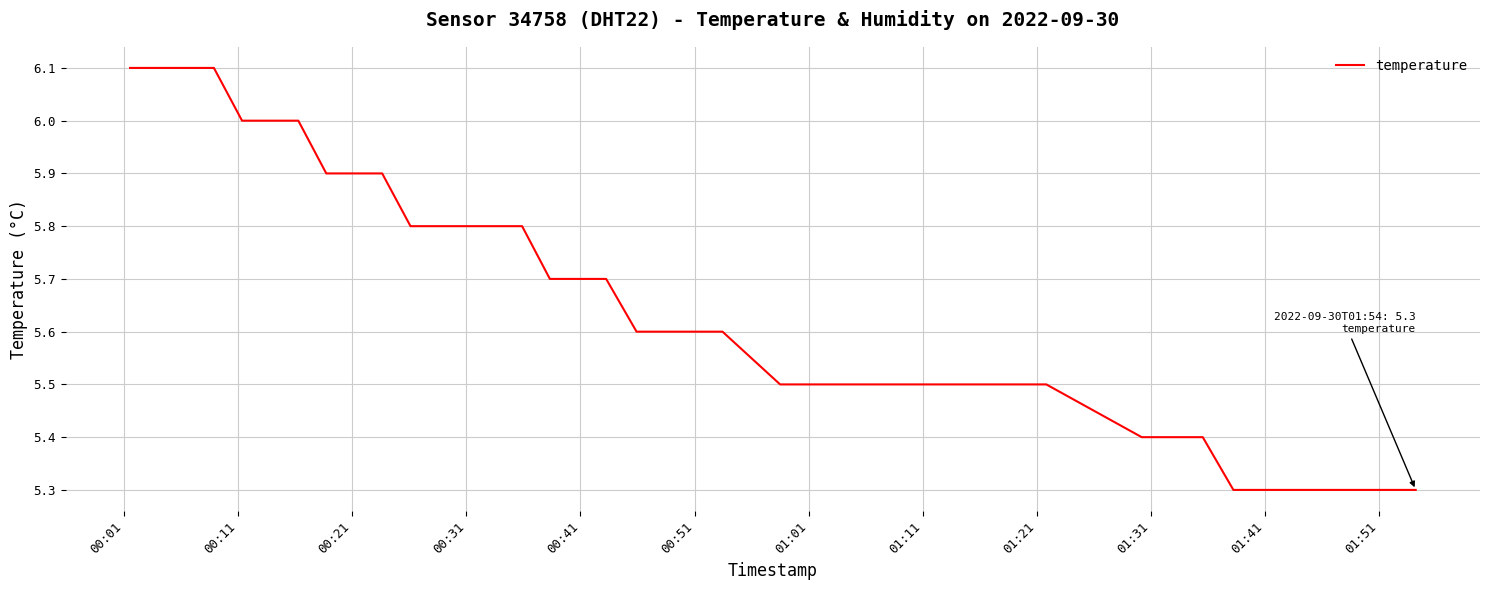

What is the difference between the maximum and minimum values?

0.8